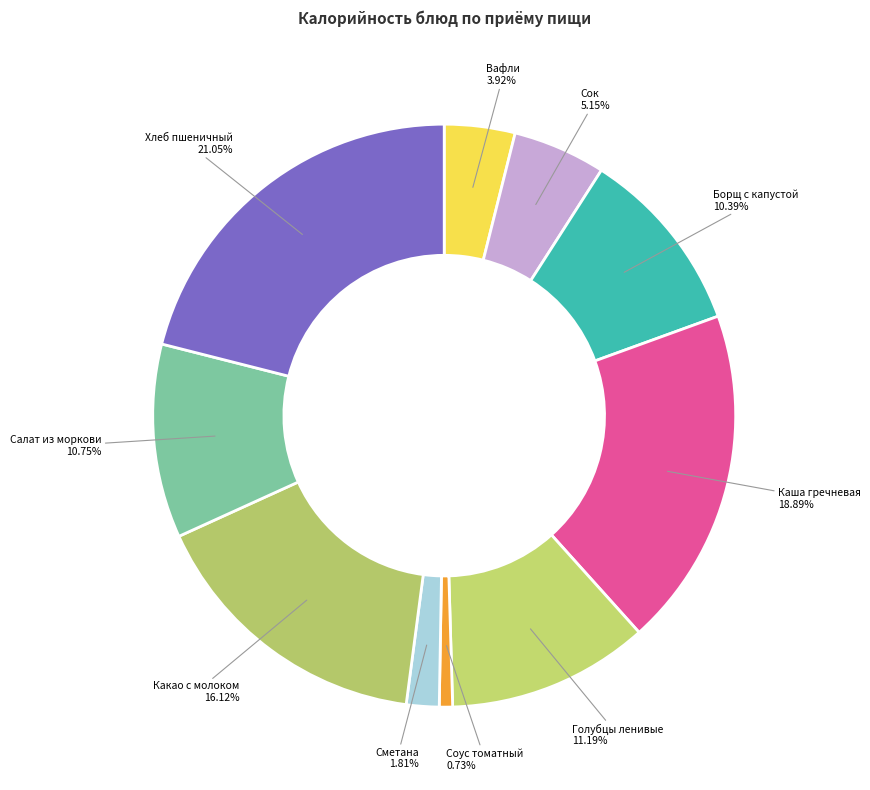

How many segments does this pie chart have?

10